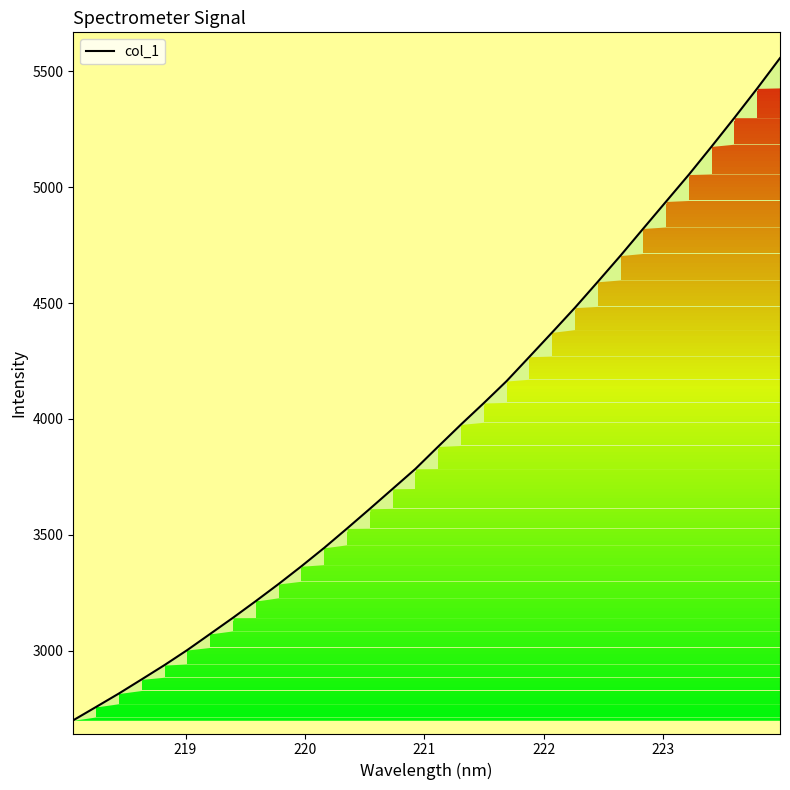

What is the greatest value displayed?

5557.0